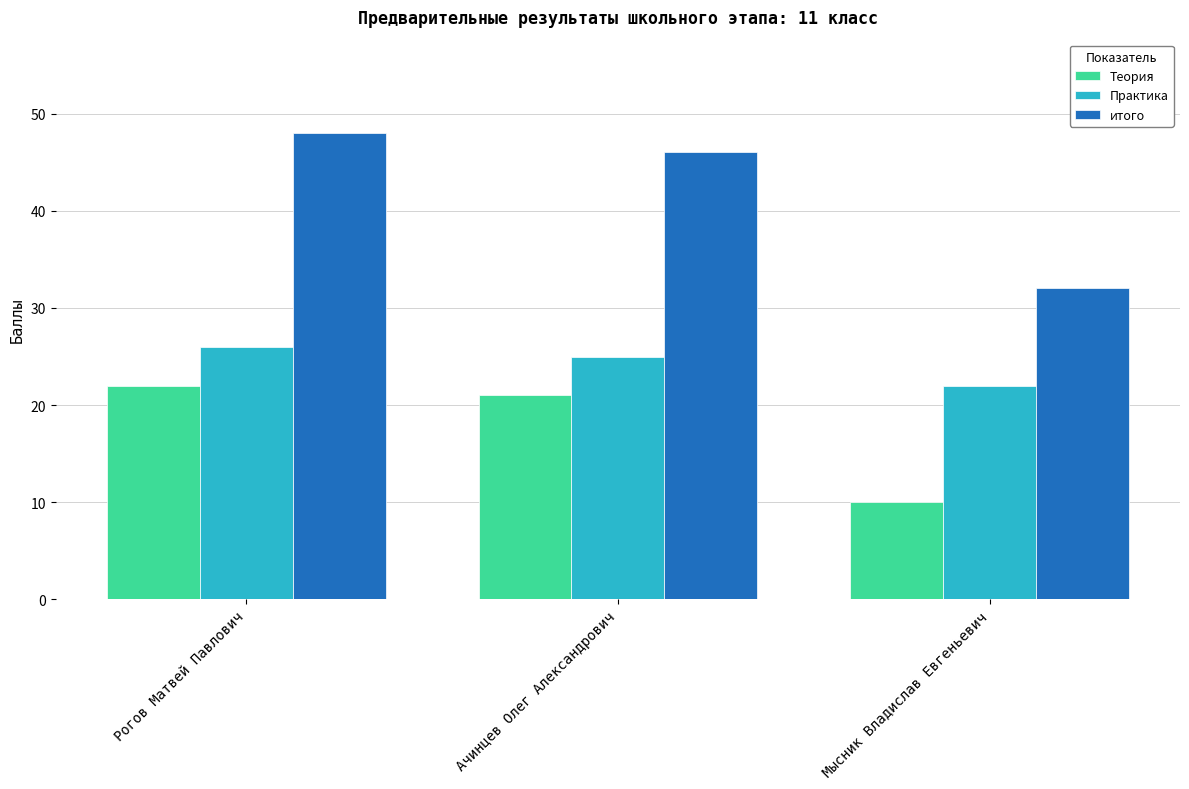

Where is итого nearest to the value 40?

Ачинцев Олег Александрович